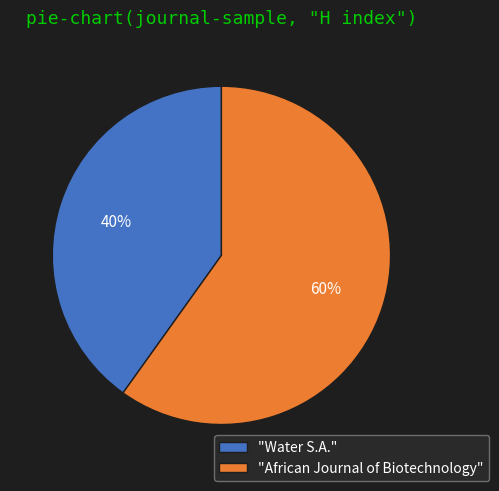

Rank the categories by value from highest to lowest.

"African Journal of Biotechnology", "Water S.A."